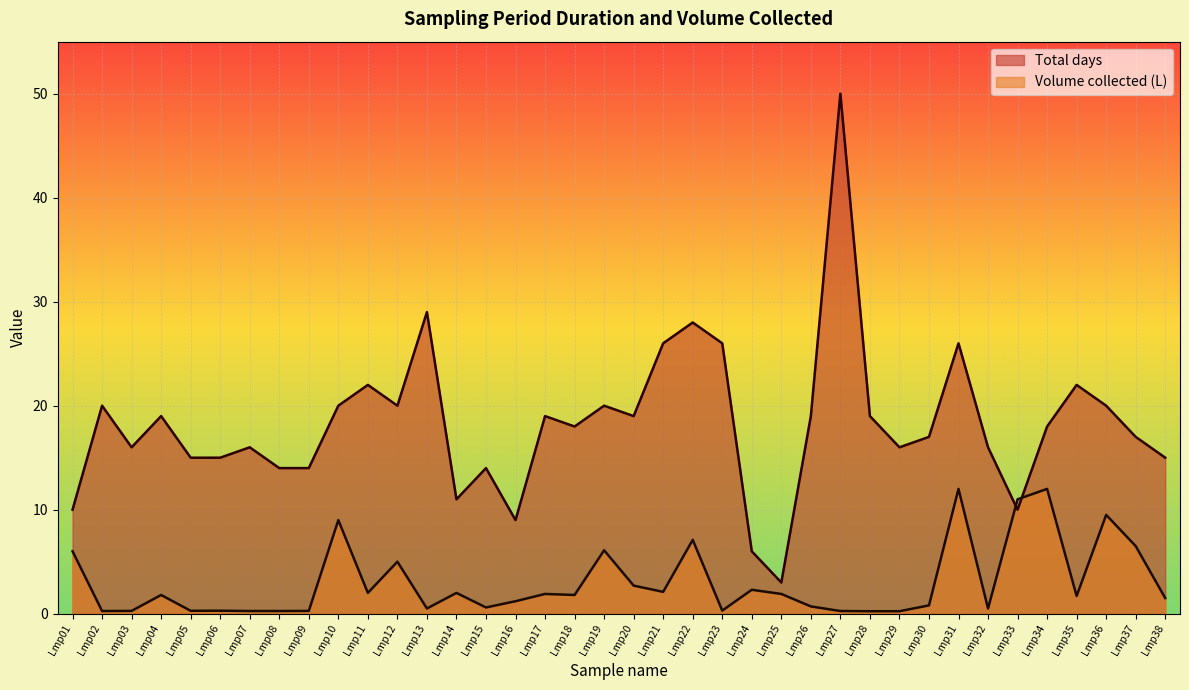

The Total days series shows 17.0 at Lmp30. True or false?

True